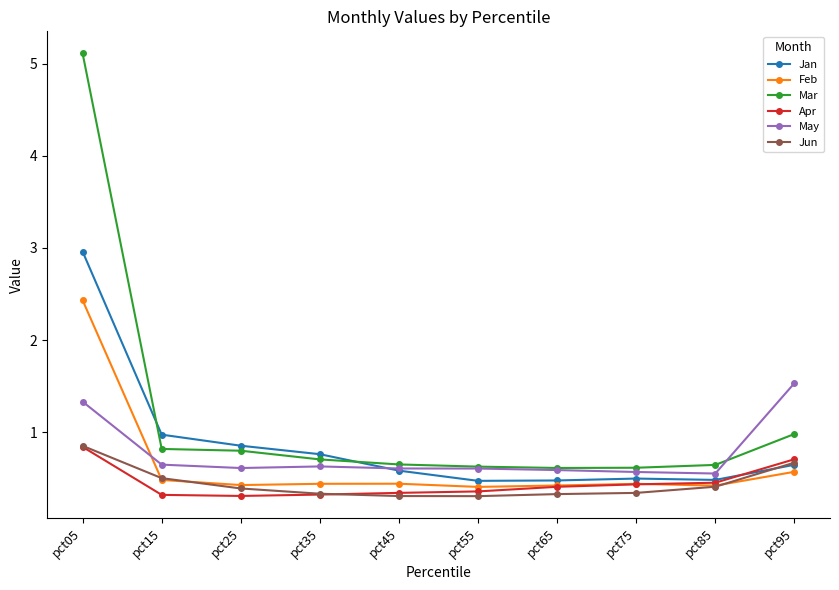

What is the approximate value of Mar at pct25?

0.8